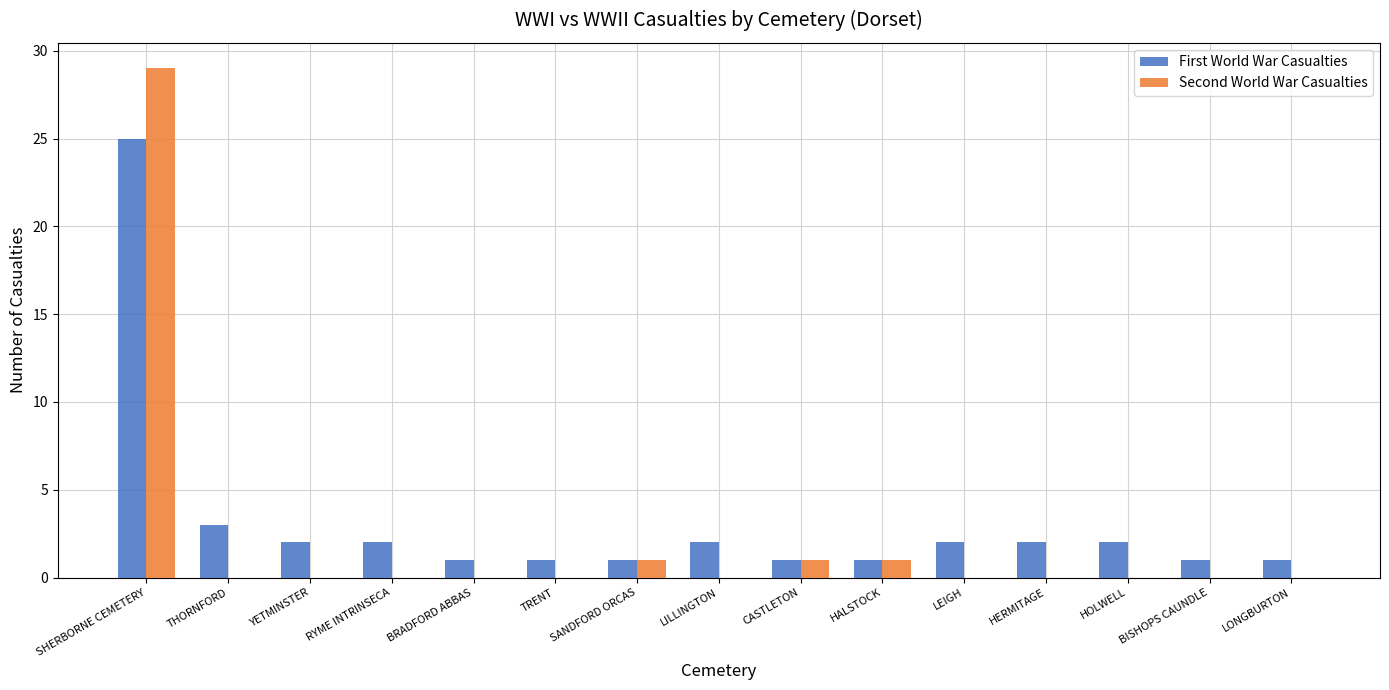

What is the sum of the First World War Casualties values at LEIGH and HERMITAGE?

4